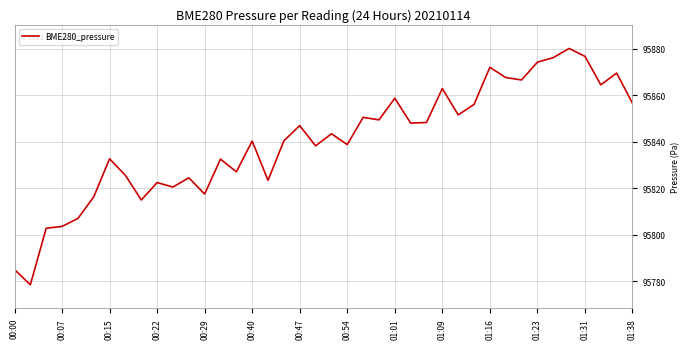

What is the minimum value shown in the chart?

95778.4